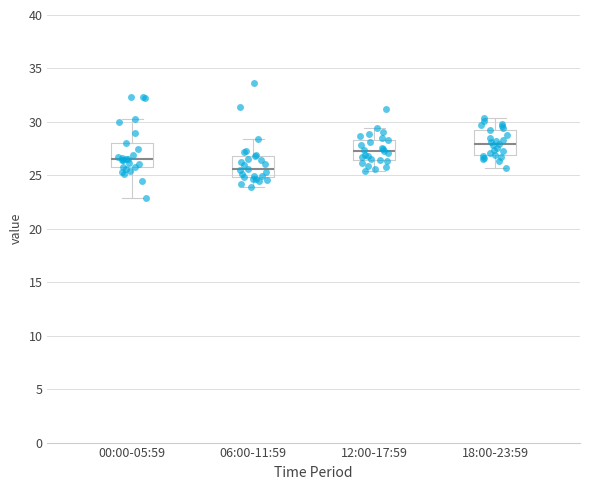

Reading left to right, transcribe this box plot: for each box, give where its median line is, the range the box spans, and where its two whiskers end, as read against the y-axis. The values are not printed on the chart, so give them approximately, as read against the axis.

00:00-05:59: median 26.5, box 26.0 to 28.0, whiskers 23.0 to 30.5
06:00-11:59: median 25.5, box 25.0 to 27.0, whiskers 24.0 to 28.5
12:00-17:59: median 27.5, box 26.5 to 28.5, whiskers 25.5 to 29.5
18:00-23:59: median 28.0, box 27.0 to 29.0, whiskers 25.5 to 30.5